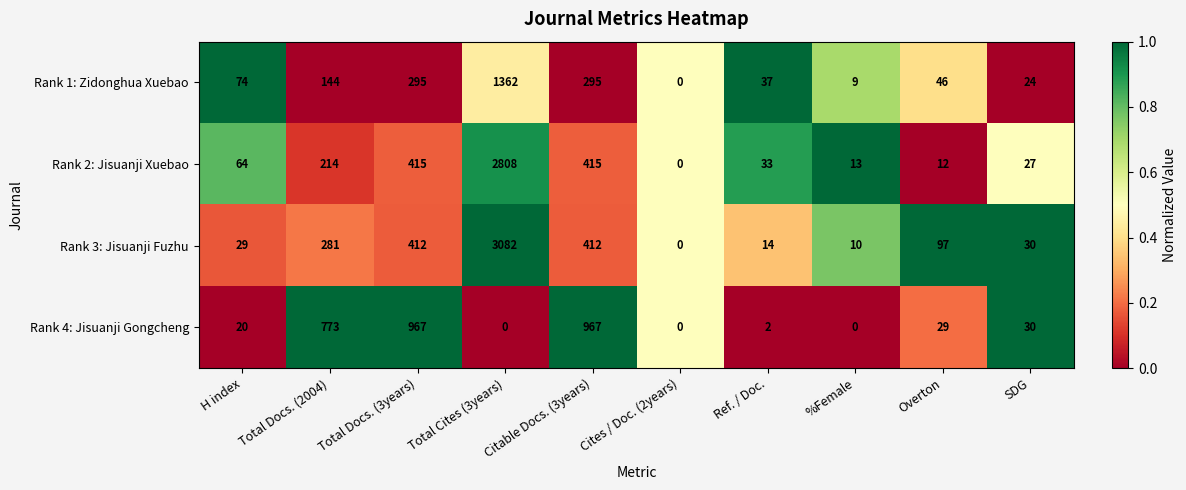

How many series are shown in this chart?

4